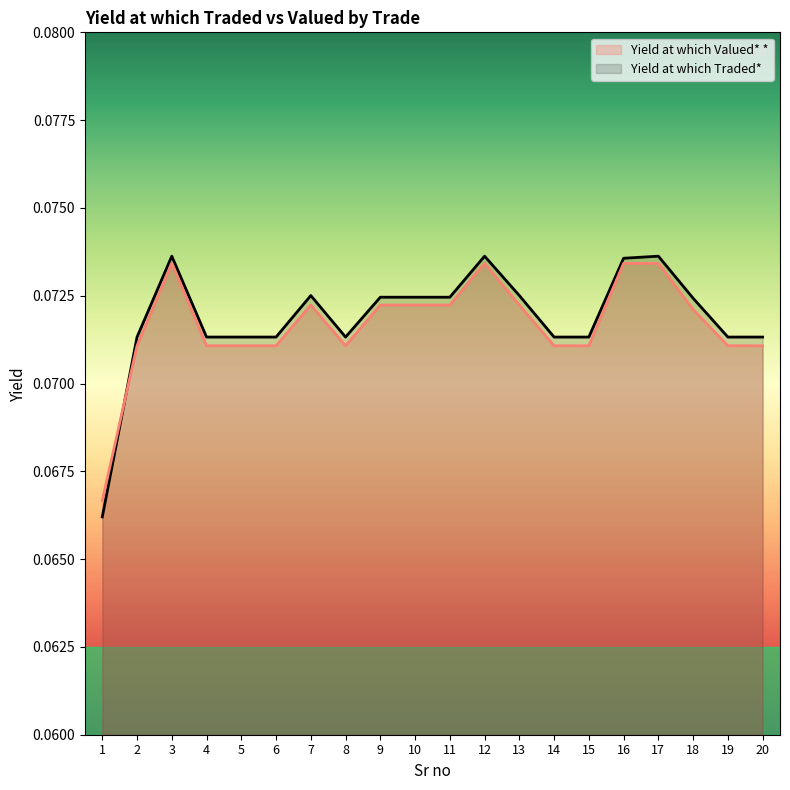

What are all the series names shown in the legend?

Yield at which Valued* *, Yield at which Traded*